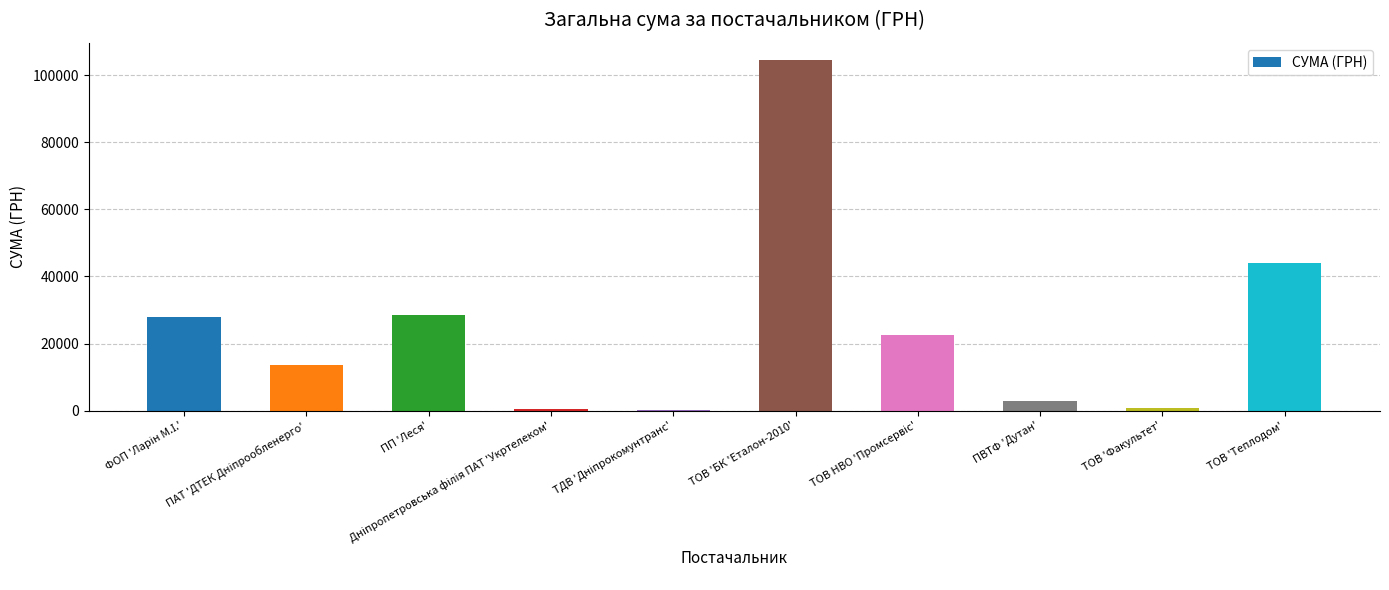

The chart shows a value of 68719.8 at ТОВ 'Теплодом'. True or false?

False